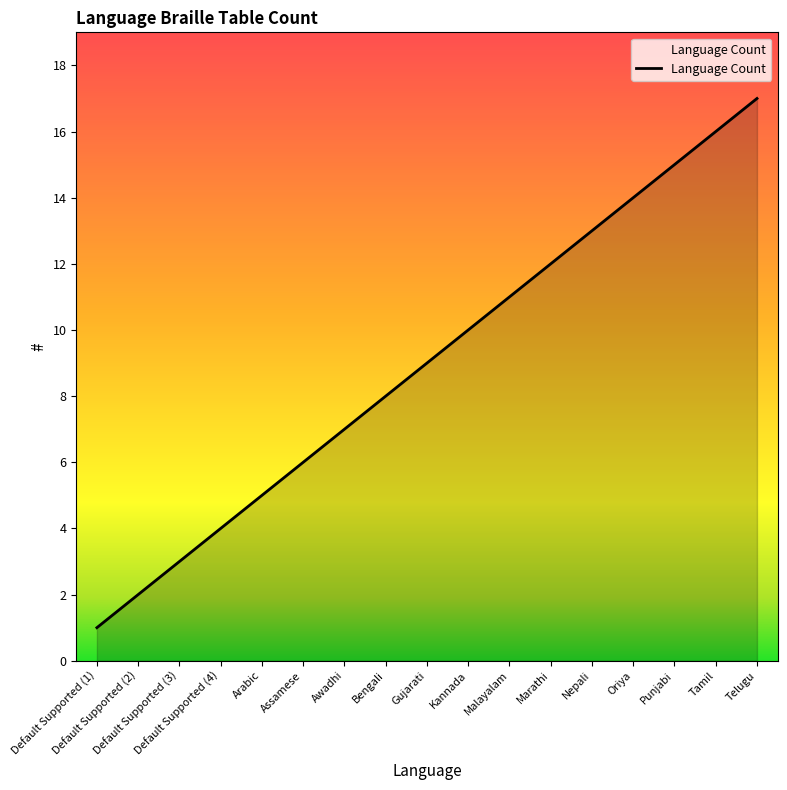

What is the sum of all values?

153